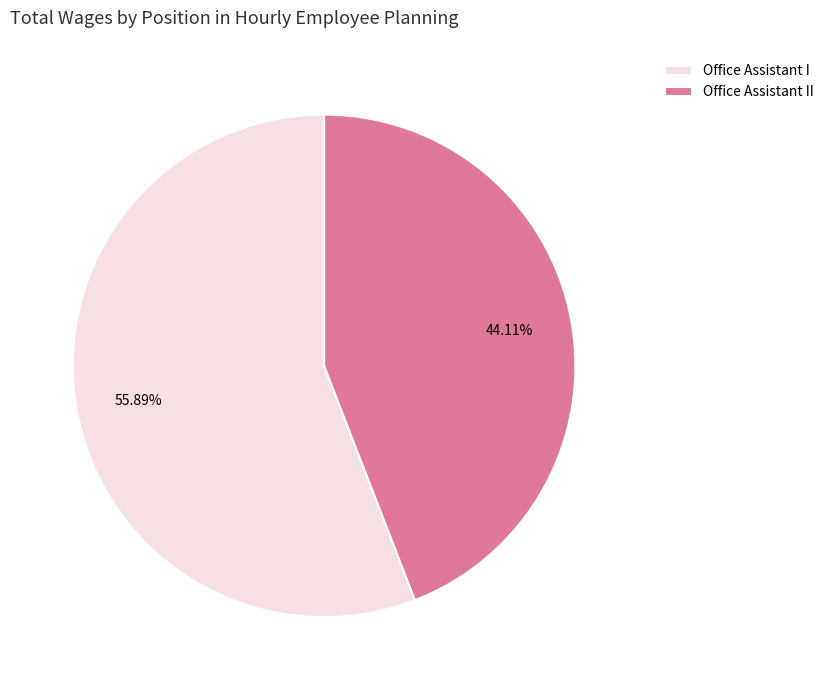

What is the ratio of the value at Office Assistant I to the value at Office Assistant II?

1.3